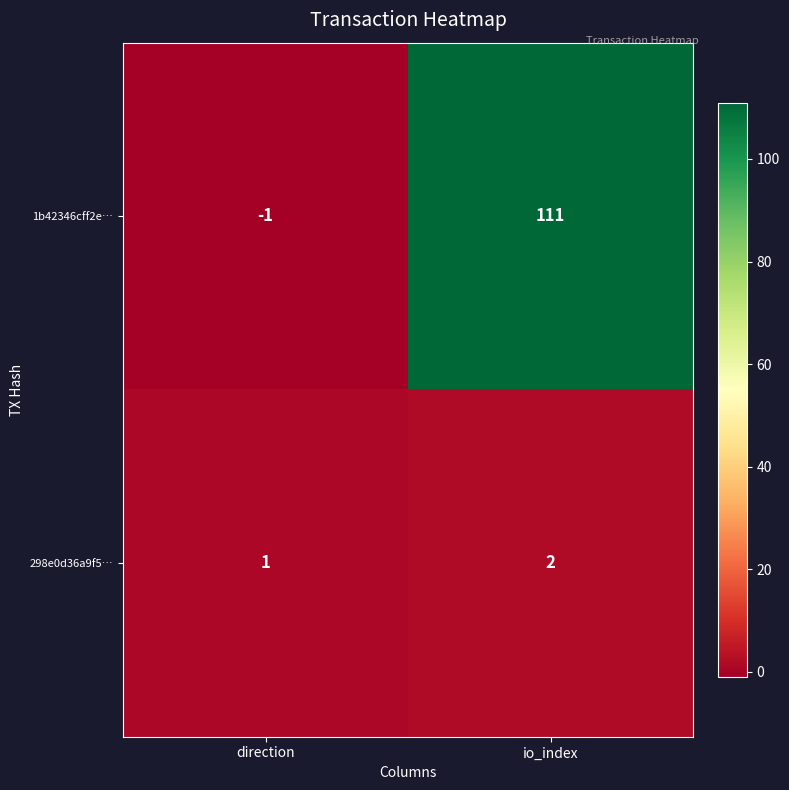

Which series has the widest spread of values?

1b42346cff2e…